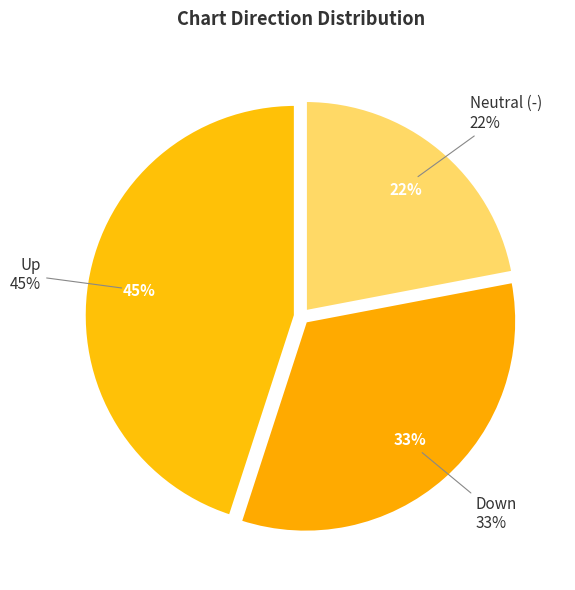

Which has a higher value, down or -?

down